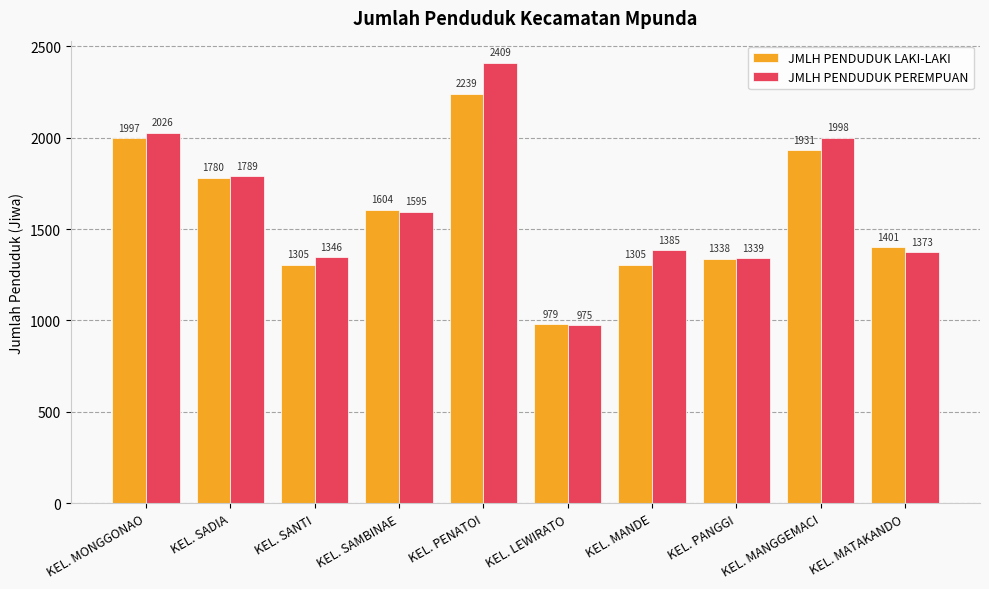

What is the maximum value for JMLH PENDUDUK LAKI-LAKI?

2239